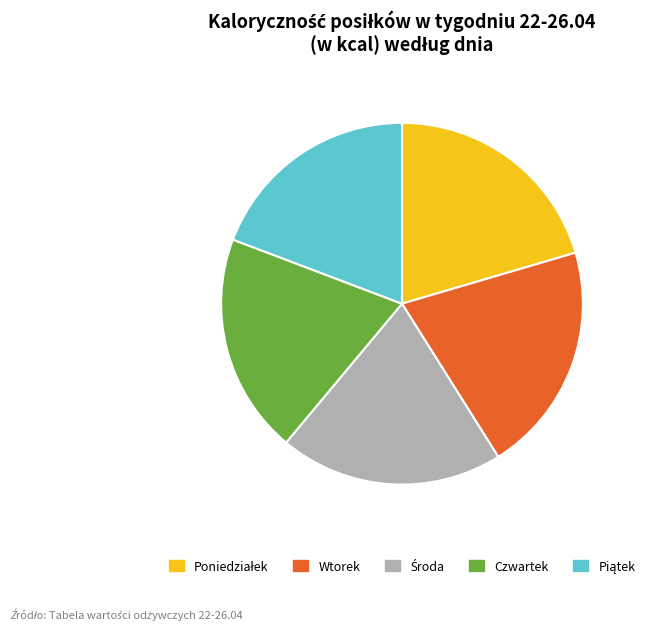

Is it true that Wtorek is 6% of the pie?

False